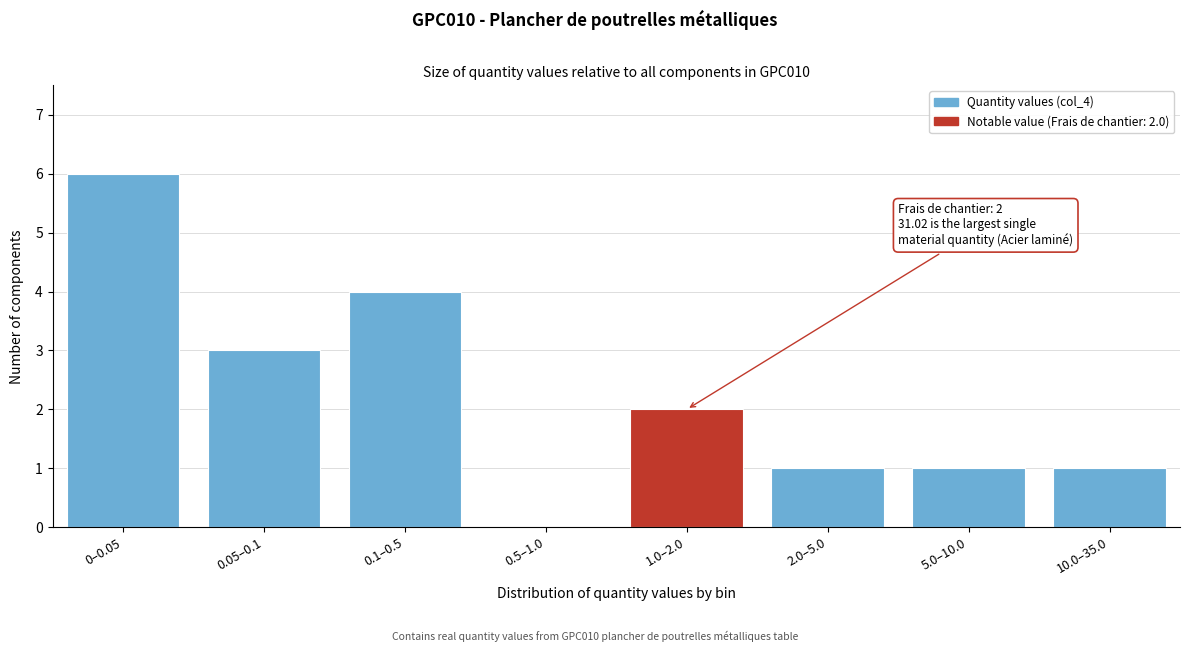

What is the sum of all values?

18